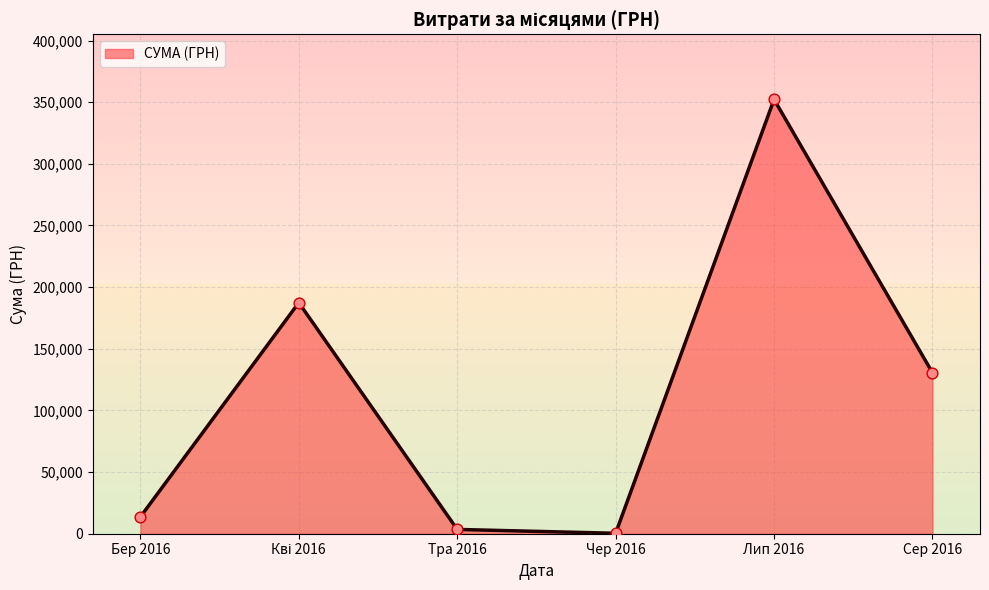

What is the difference between the maximum and minimum values?

351855.7